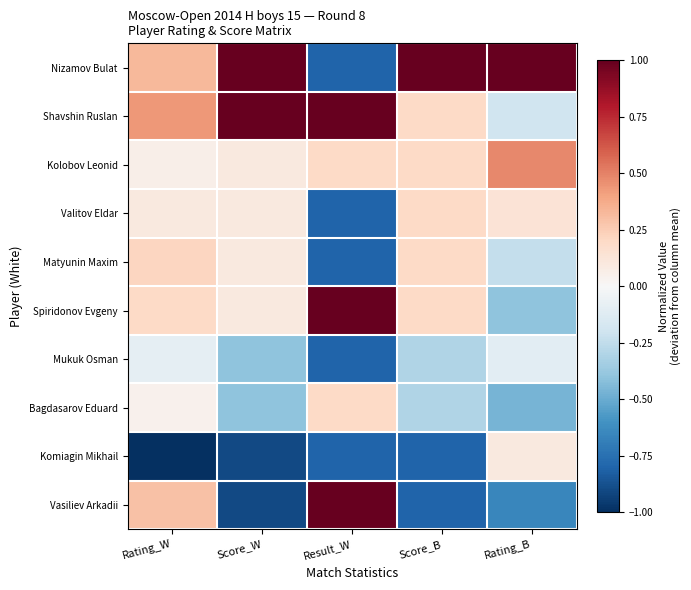

Reading left to right, list all the values displayed in this chart.

Nizamov Bulat: Rating_W=0.3	Score_W=1.1	Result_W=-0.8	Score_B=1.2	Rating_B=1.3
Shavshin Ruslan: Rating_W=0.4	Score_W=1.1	Result_W=1.2	Score_B=0.2	Rating_B=-0.2
Kolobov Leonid: Rating_W=0.1	Score_W=0.1	Result_W=0.2	Score_B=0.2	Rating_B=0.5
Valitov Eldar: Rating_W=0.1	Score_W=0.1	Result_W=-0.8	Score_B=0.2	Rating_B=0.1
Matyunin Maxim: Rating_W=0.2	Score_W=0.1	Result_W=-0.8	Score_B=0.2	Rating_B=-0.2
Spiridonov Evgeny: Rating_W=0.2	Score_W=0.1	Result_W=1.2	Score_B=0.2	Rating_B=-0.4
Mukuk Osman: Rating_W=-0.1	Score_W=-0.4	Result_W=-0.8	Score_B=-0.3	Rating_B=-0.1
Bagdasarov Eduard: Rating_W=0.0	Score_W=-0.4	Result_W=0.2	Score_B=-0.3	Rating_B=-0.5
Komiagin Mikhail: Rating_W=-1.6	Score_W=-0.9	Result_W=-0.8	Score_B=-0.8	Rating_B=0.1
Vasiliev Arkadii: Rating_W=0.3	Score_W=-0.9	Result_W=1.2	Score_B=-0.8	Rating_B=-0.7